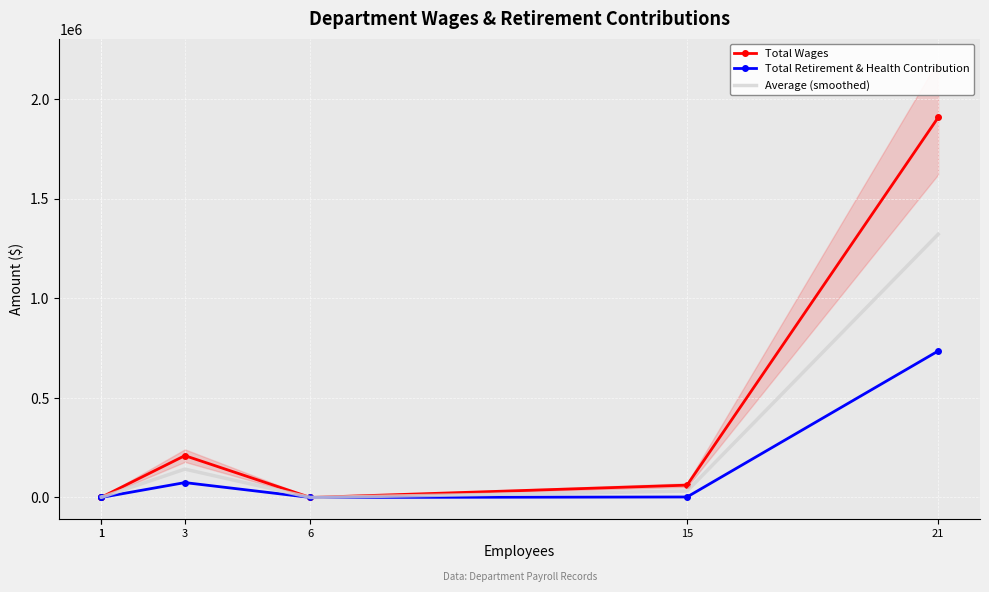

In Total Retirement & Health Contribution, how many points are lower than both neighbors (excluding endpoints)?

1